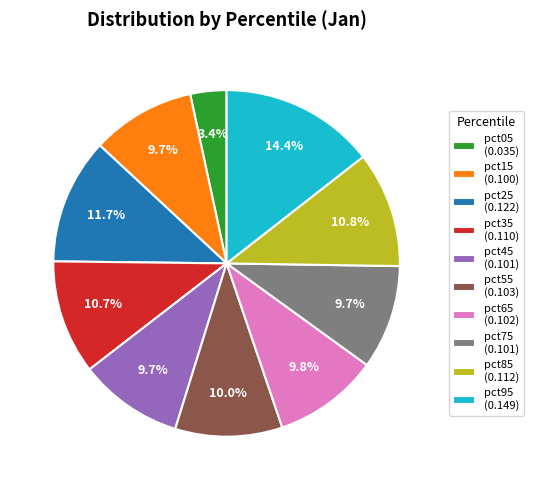

Which category has the smallest portion of the pie?

pct05